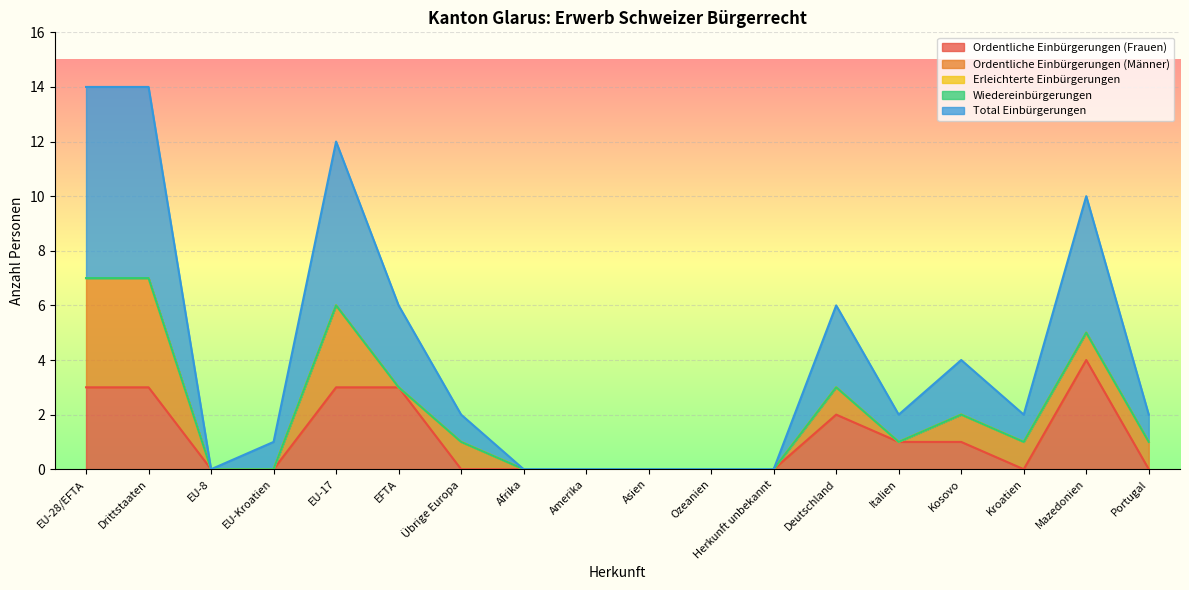

At which category is the sum across all series the highest?

EU-28/EFTA